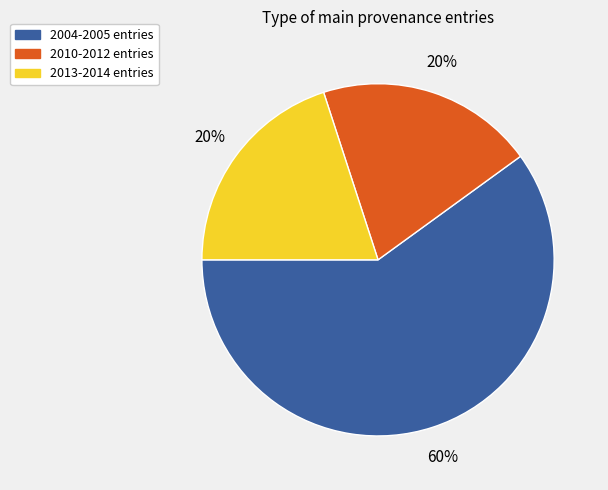

To the nearest percent, what is the difference between the largest and smallest slice percentages?

40%